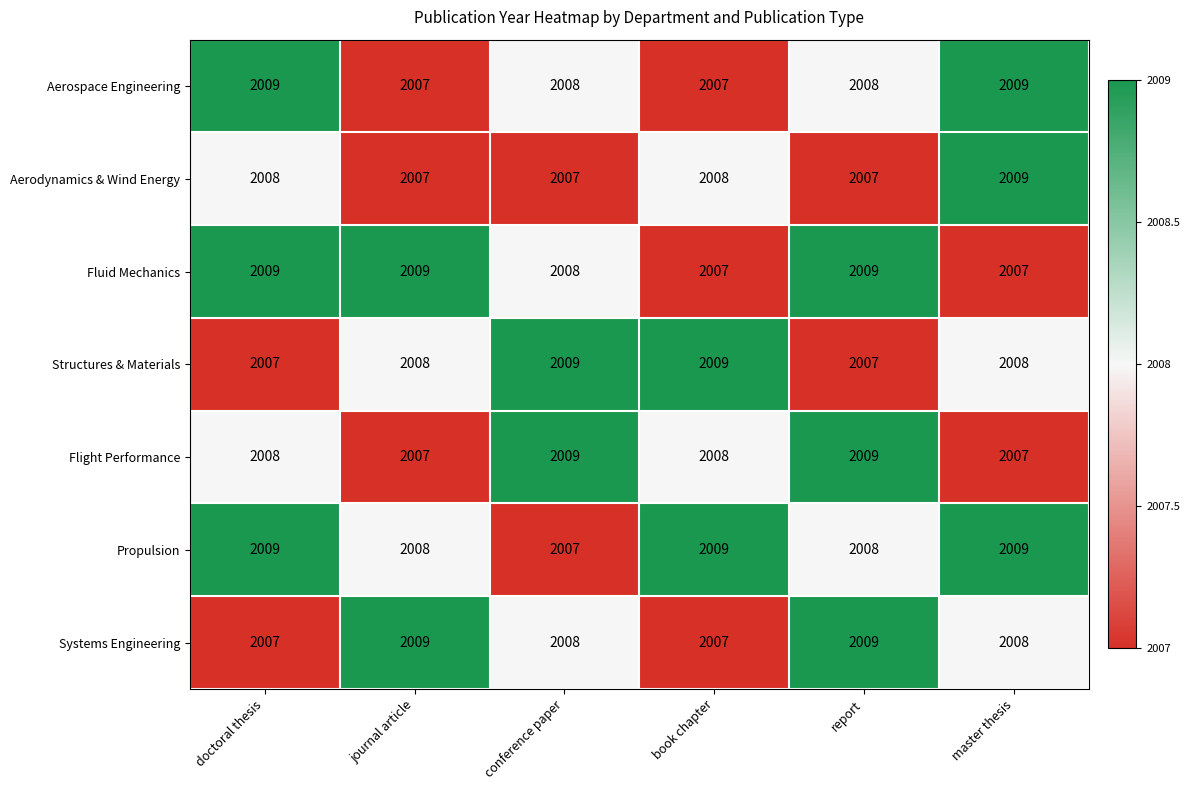

How many data points in Propulsion are less than 2009?

3